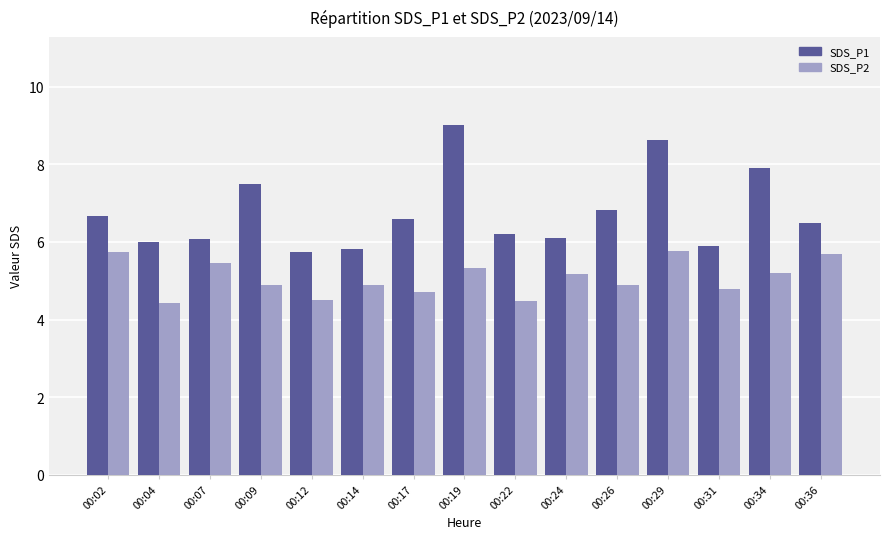

Count the number of categories in the chart.

15